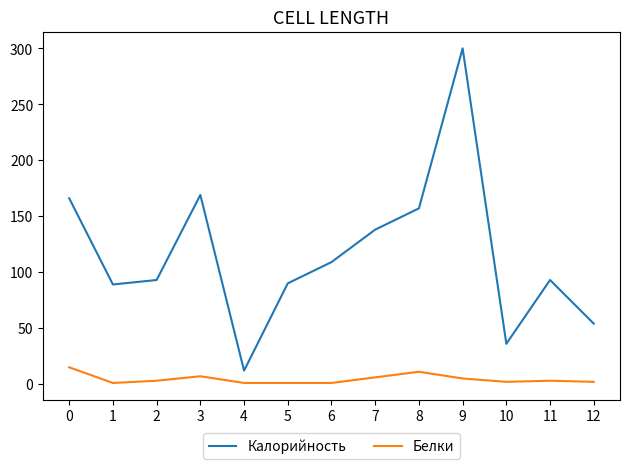

True or false: Калорийность and Белки cross at least once.

False